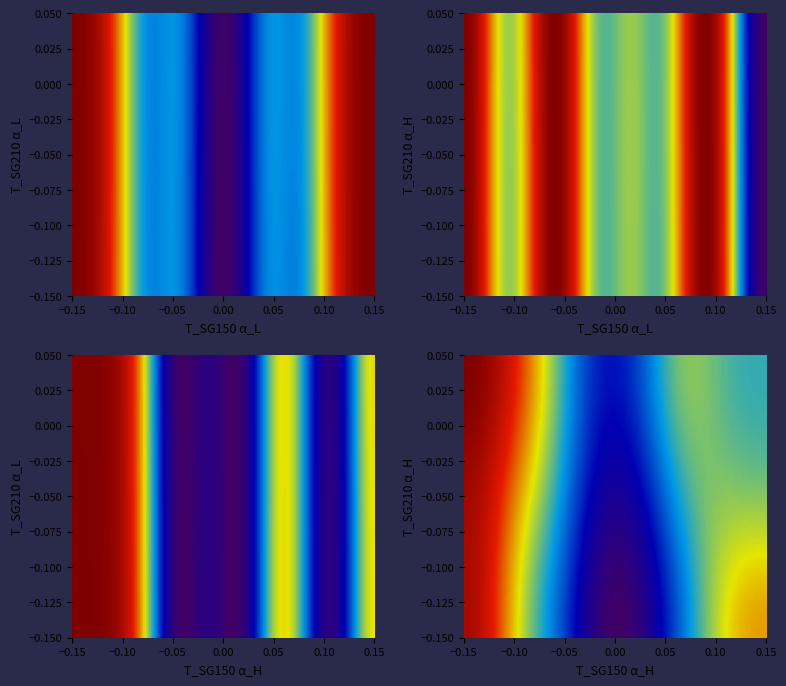

At how many categories does at least one series exceed 0?

10